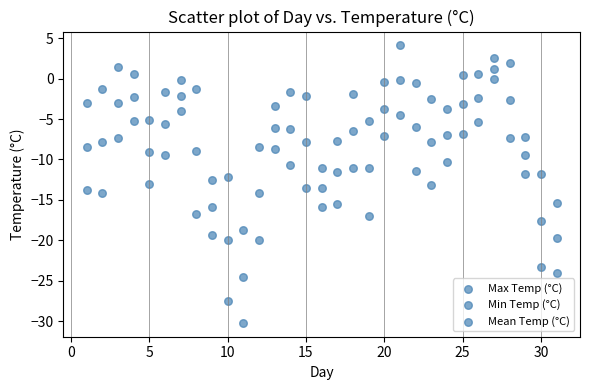

Count the number of points in this scatter plot.

93